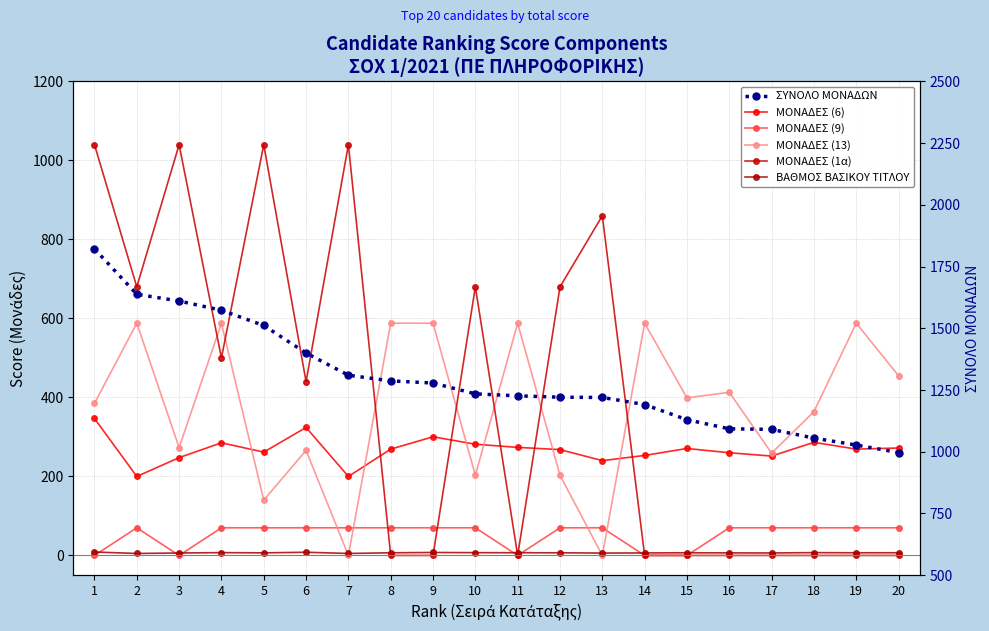

Rank the series by their maximum value, from highest to lowest.

ΣΥΝΟΛΟ ΜΟΝΑΔΩΝ, ΜΟΝΑΔΕΣ (1α), ΜΟΝΑΔΕΣ (13), ΜΟΝΑΔΕΣ (6), ΜΟΝΑΔΕΣ (9), ΒΑΘΜΟΣ ΒΑΣΙΚΟΥ ΤΙΤΛΟΥ